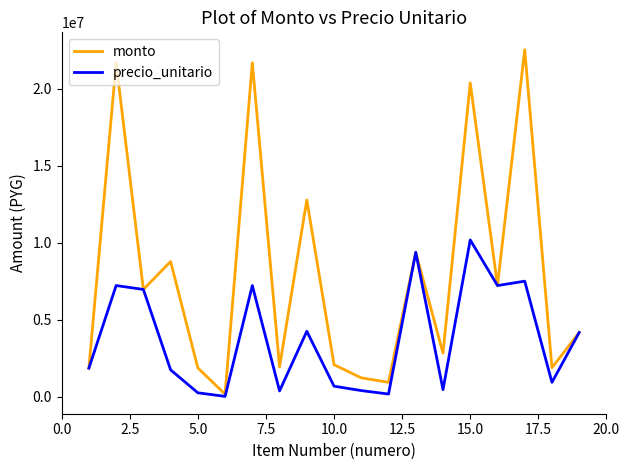

What is the highest value of the monto series?

22528929